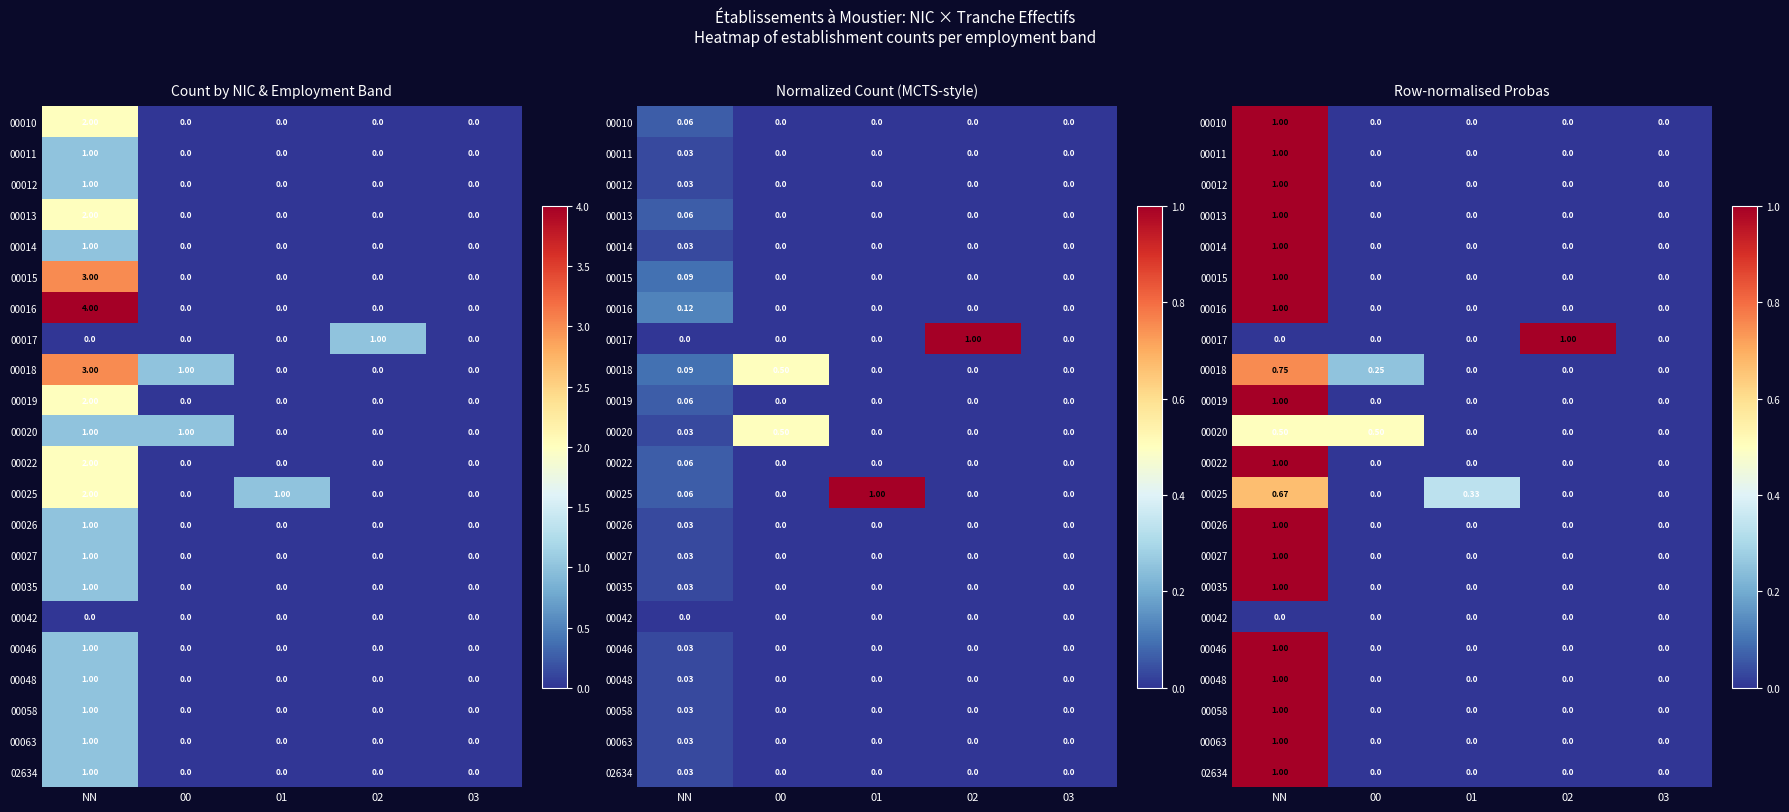

At 00, list the series in order from largest to smallest.

00020, 00018, 00010, 00011, 00012, 00013, 00014, 00015, 00016, 00017, 00019, 00022, 00025, 00026, 00027, 00035, 00042, 00046, 00048, 00058, 00063, 02634